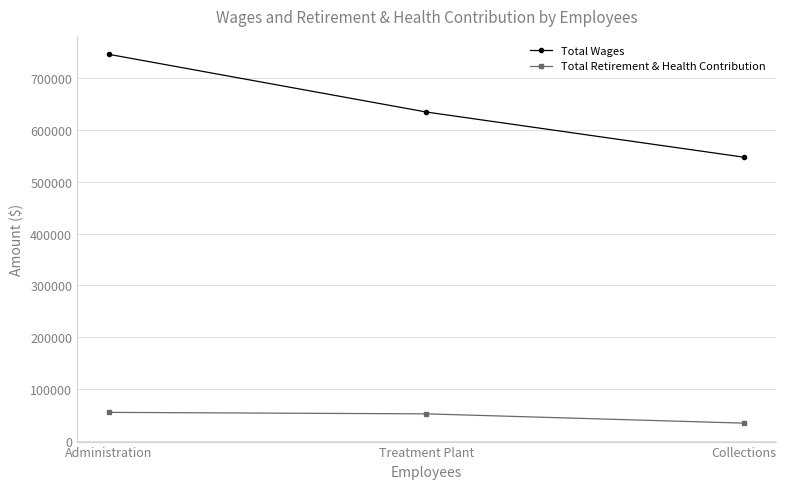

Where is Total Retirement & Health Contribution nearest to the value 44534?

Treatment Plant